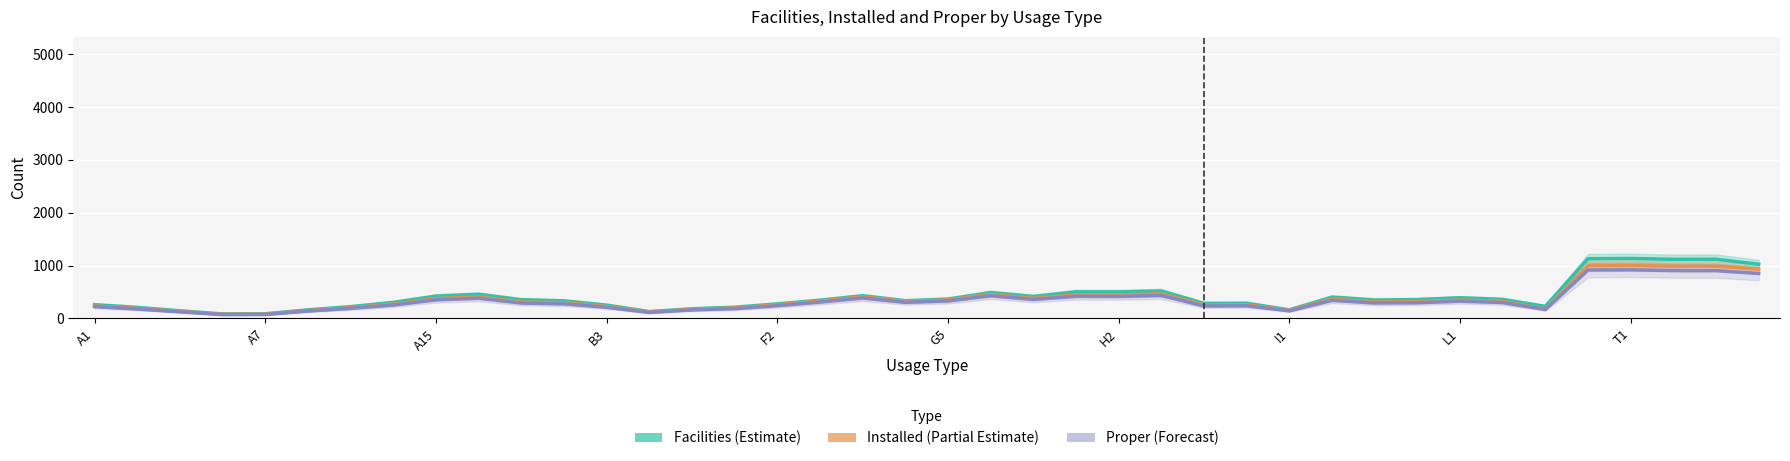

True or false: Installed (Partial Estimate) and Proper (Forecast) intersect in this chart.

False